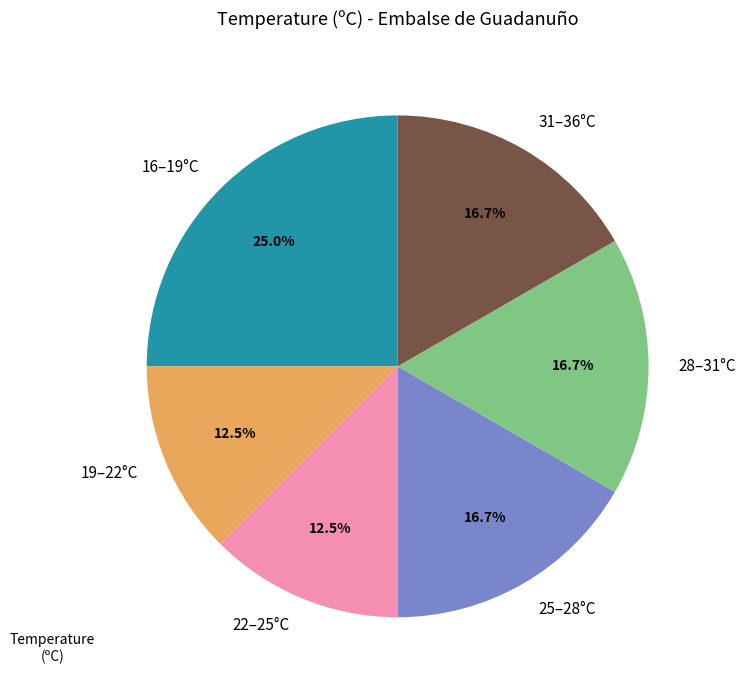

Does any single category account for the majority?

No